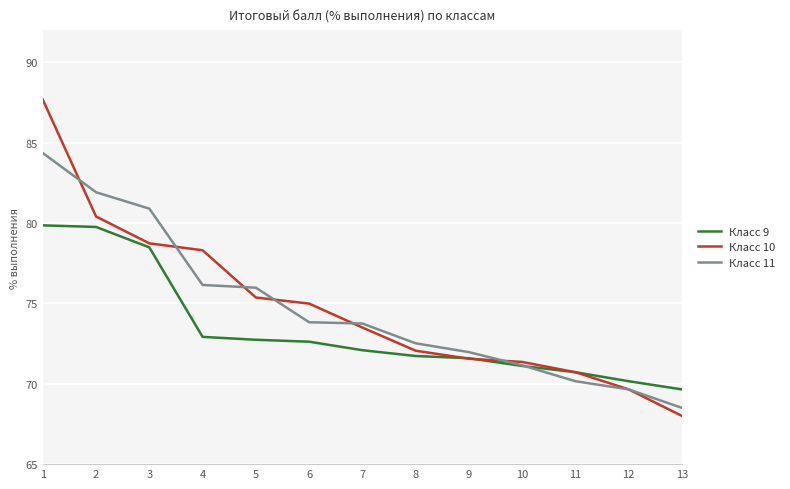

The Класс 10 series shows 71.6 at 9. True or false?

True